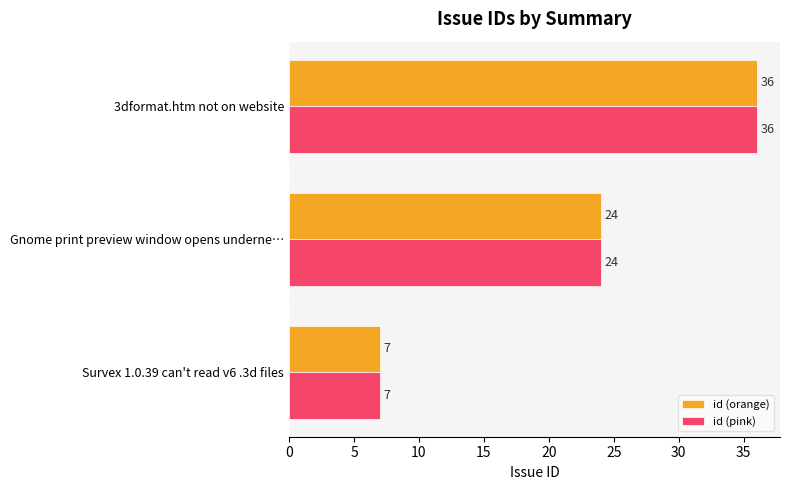

What is the minimum value shown in the chart?

7